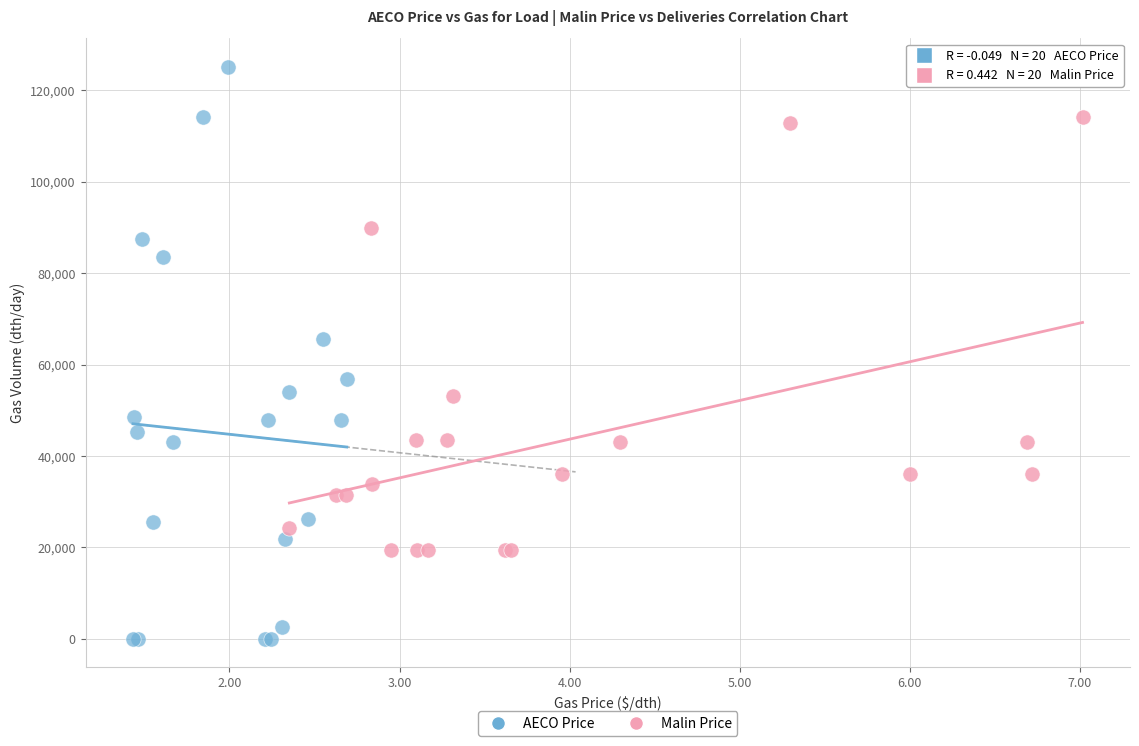

Which series contains the lowest Y value?

AECO Price